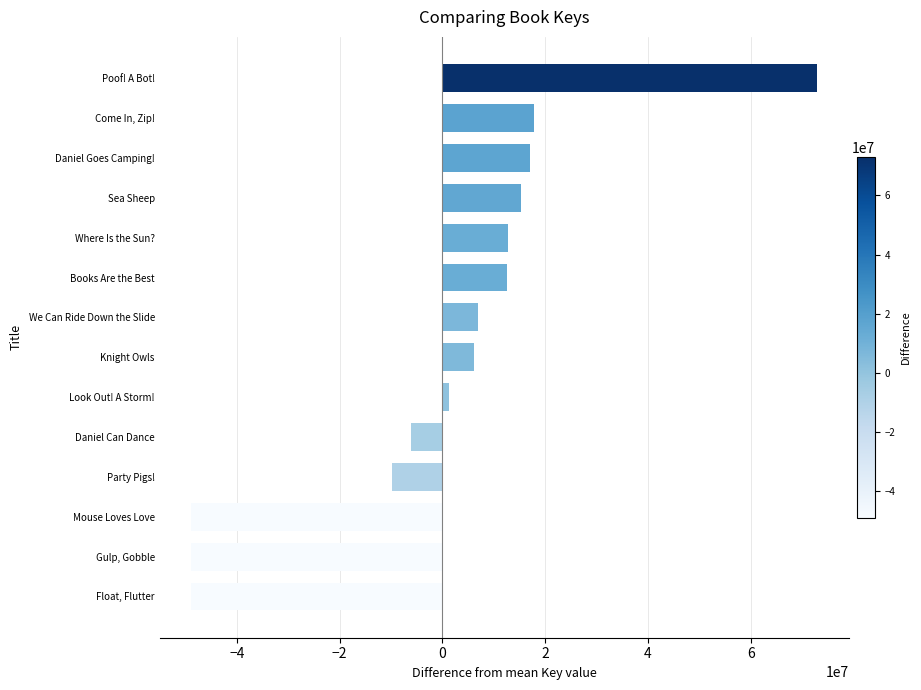

What is the smallest value displayed?

-48949504.8